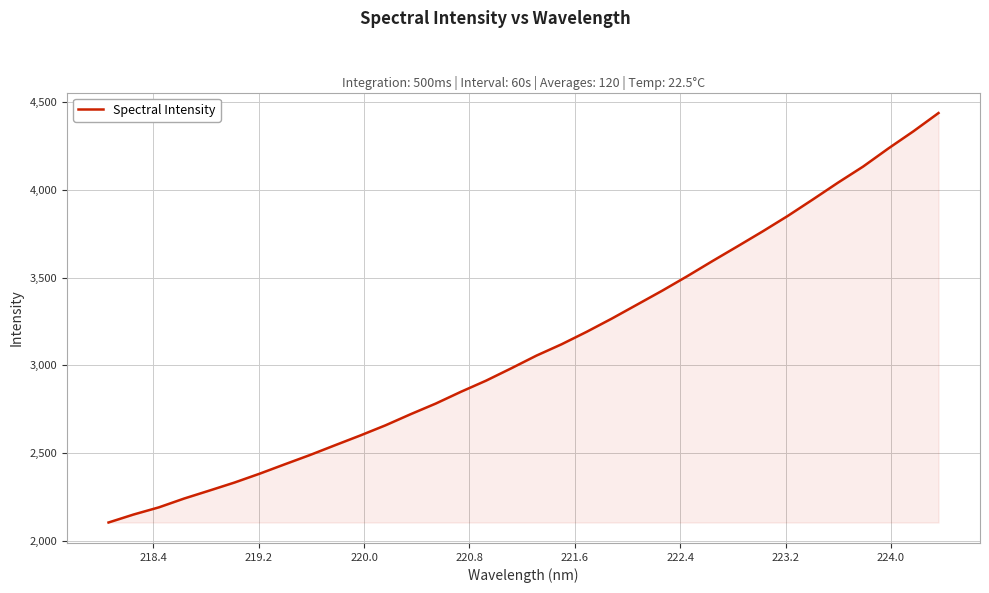

What is the smallest value displayed?

2104.9